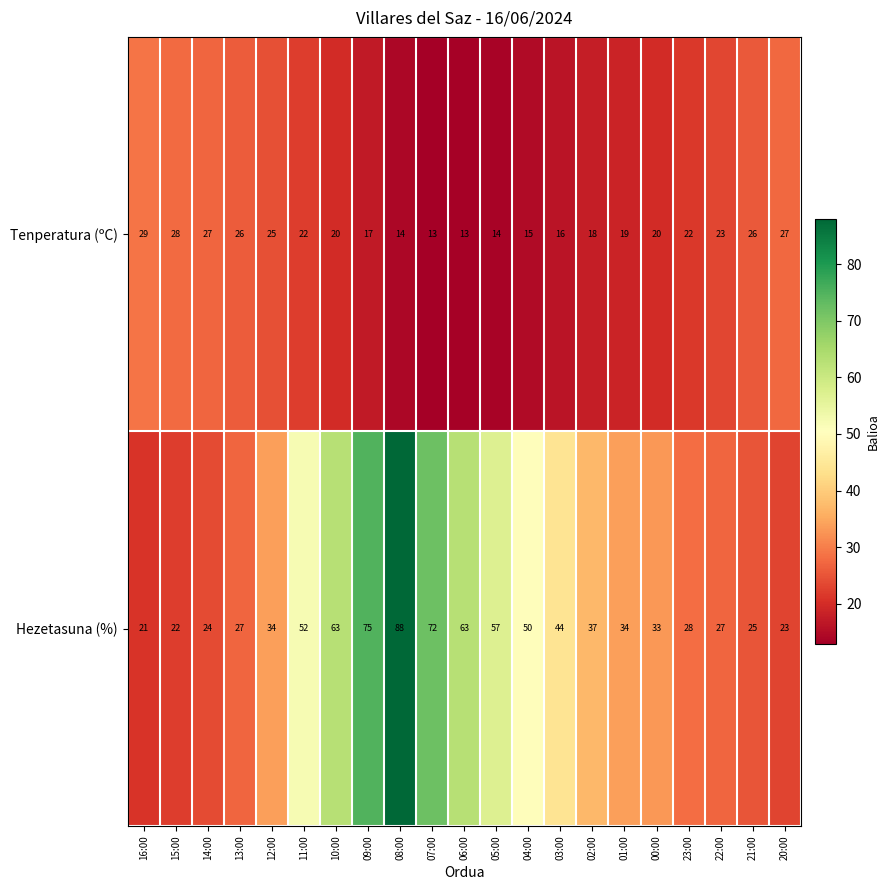

Which series has the widest spread of values?

Hezetasuna (%)